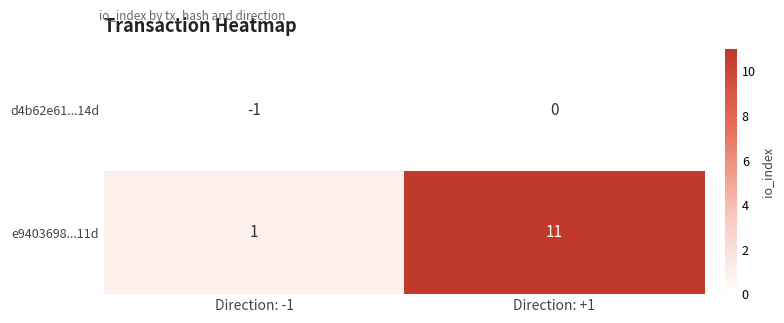

Reading right to left, extract all data points from this chart.

d4b62e61...14d: Direction: +1=0	Direction: -1=-1
e9403698...11d: Direction: +1=11	Direction: -1=1